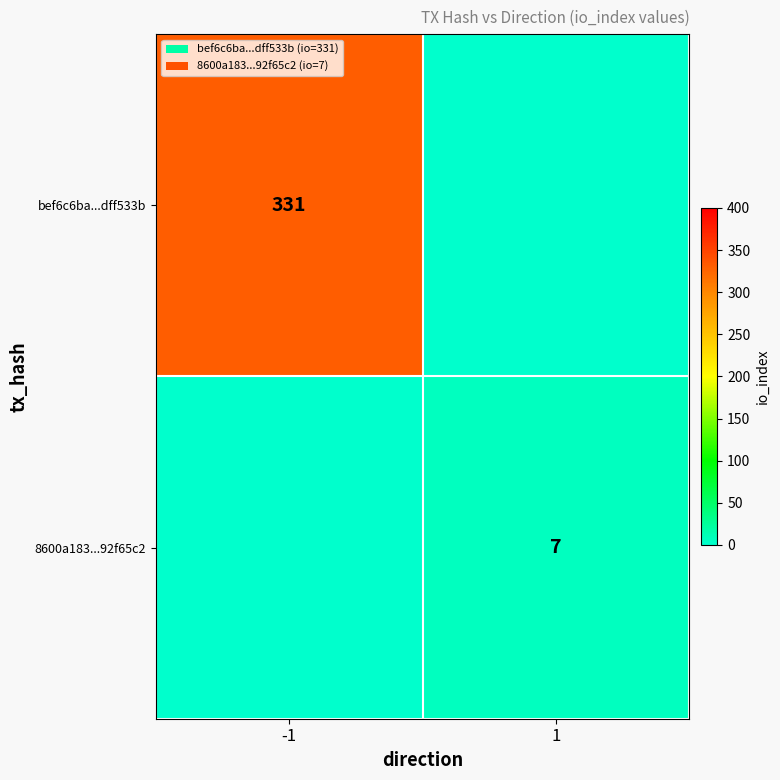

Is it true that bef6c6ba...dff533b equals 331 at -1?

True